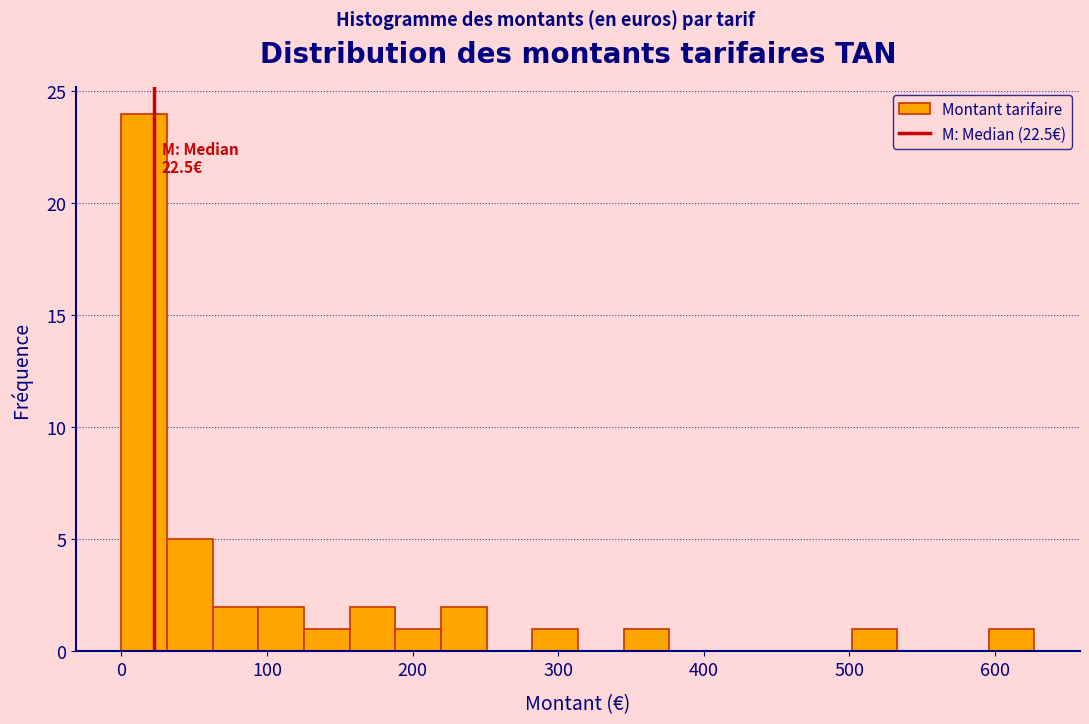

Read against the x-axis, roughly where is the centre of the tallest bar?

20